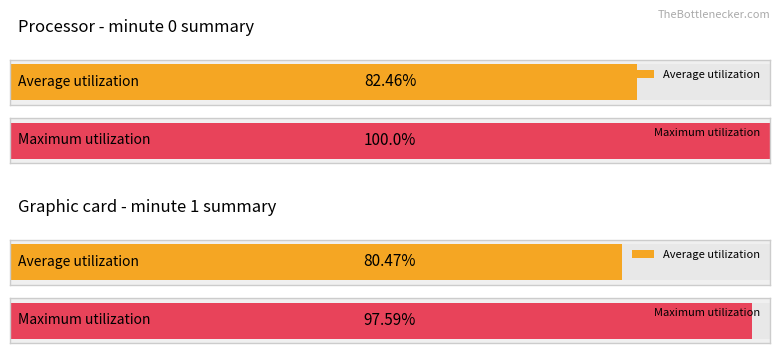

What are all the series names shown in the legend?

Average utilization, Maximum utilization